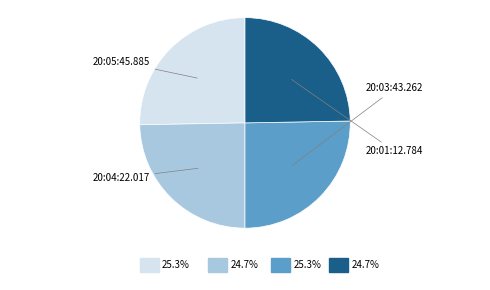

How many segments does this pie chart have?

4